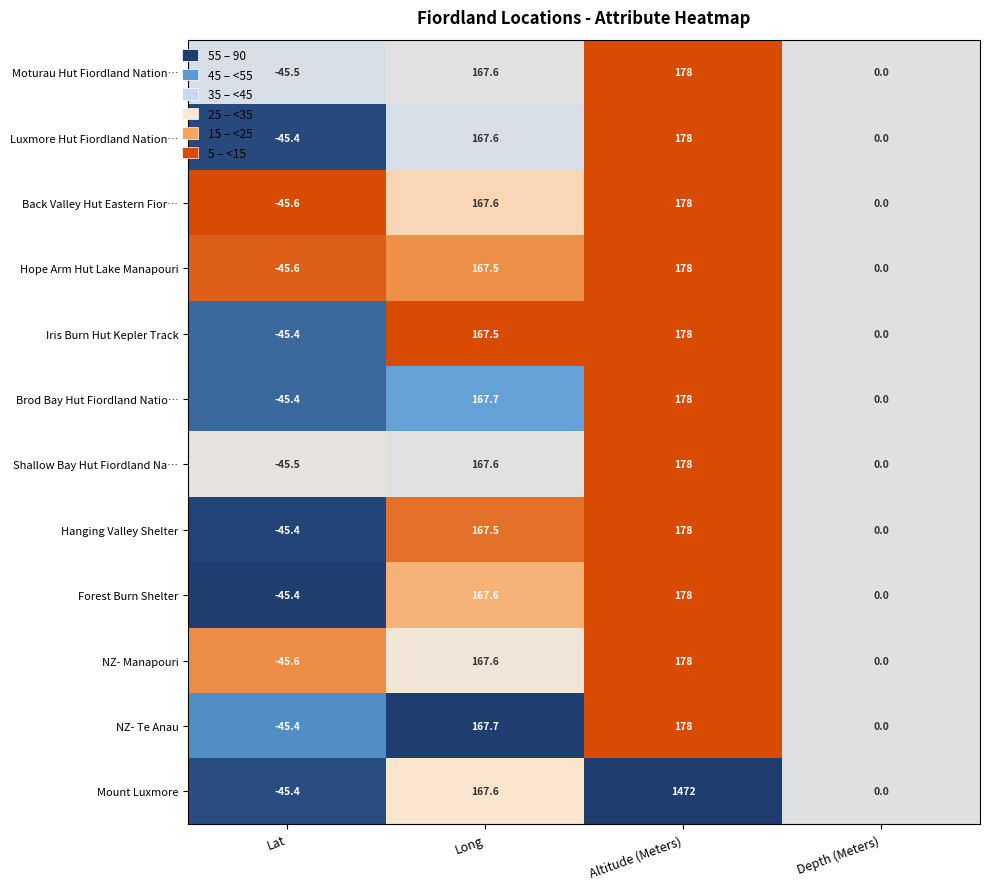

At which category is the sum across all series the highest?

Altitude (Meters)